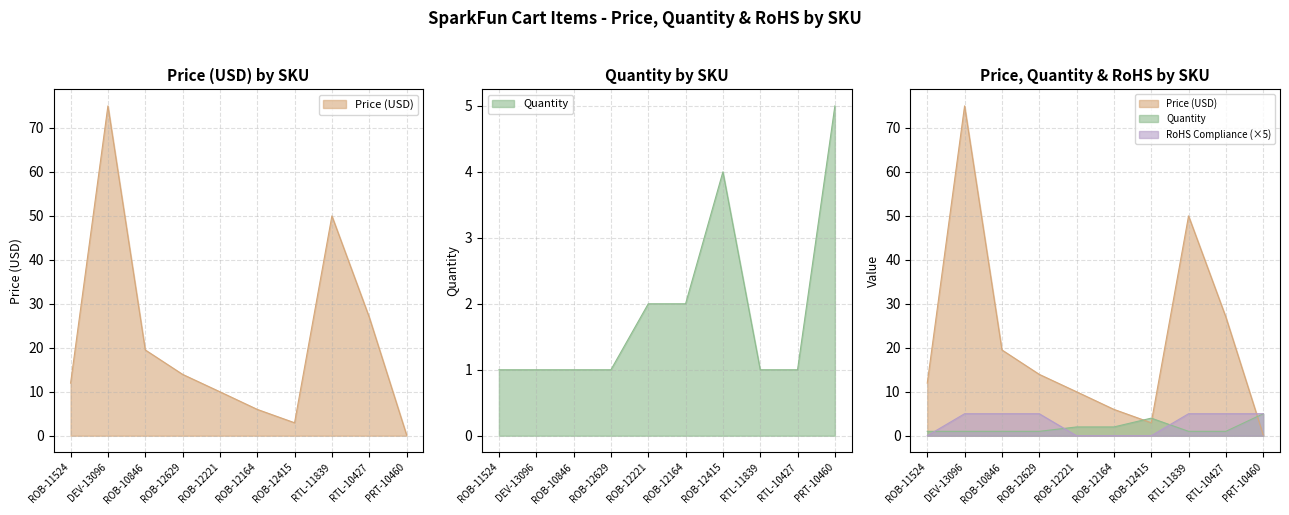

At which category is the sum across all series the highest?

DEV-13096